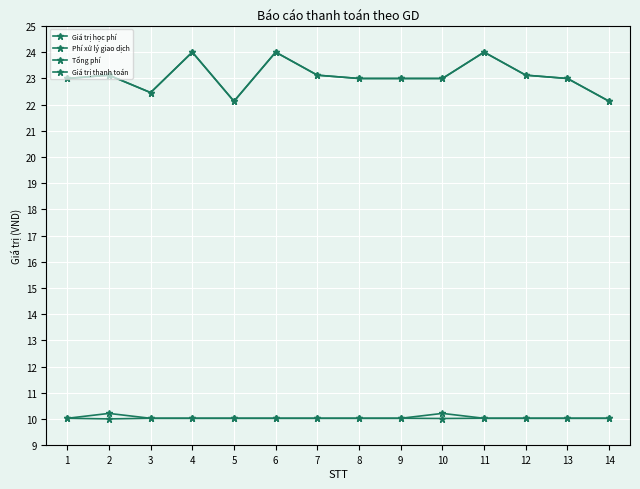

At which category does Tổng phí reach its first local peak?

2